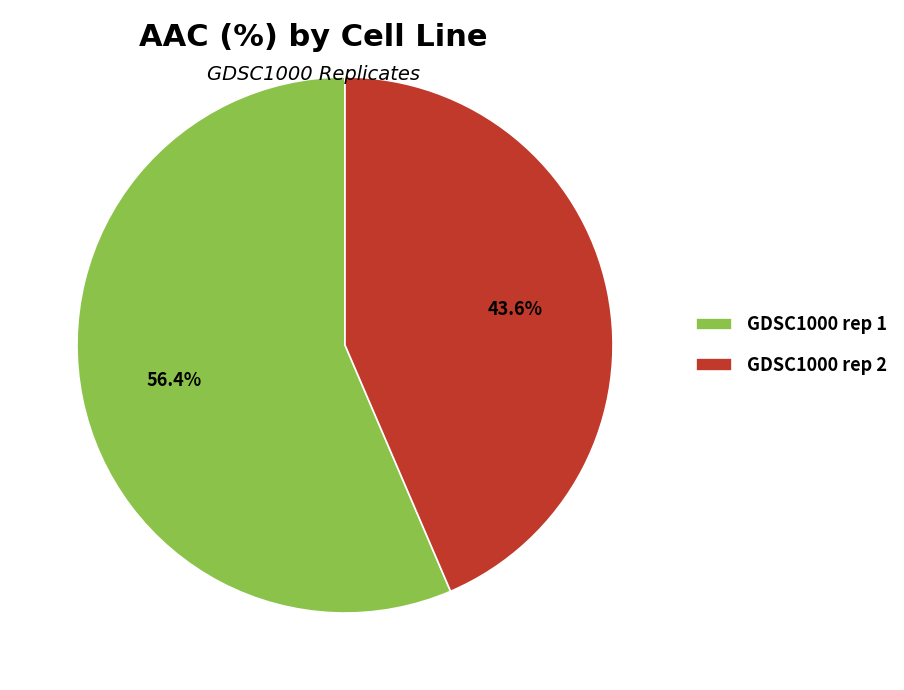

To the nearest percent, what is the average slice percentage?

50%